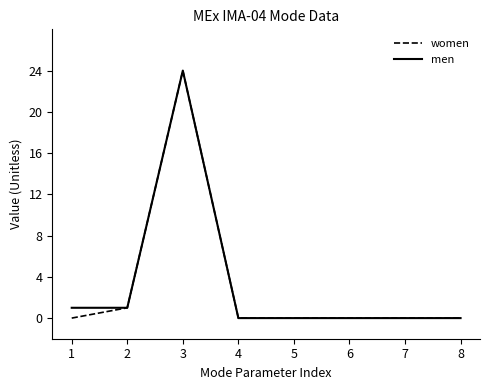

Reading left to right, what are all the values shown in this chart?

women: 1=0	2=1	3=24	4=0	5=0	6=0	7=0	8=0
men: 1=1	2=1	3=24	4=0	5=0	6=0	7=0	8=0